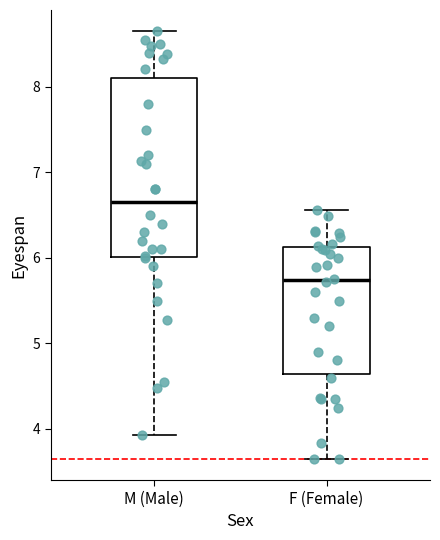

Where does the median line of the box for F (Female) sit on the y-axis? The values are not printed on the chart, so give them approximately, as read against the axis.

5.7